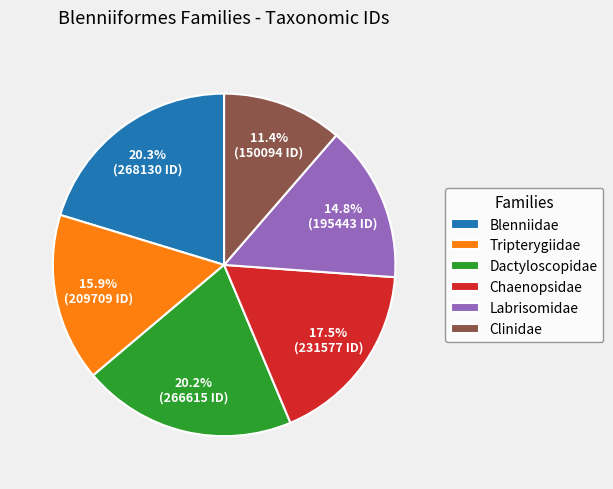

What percentage do Chaenopsidae and Clinidae together represent?

28.9%